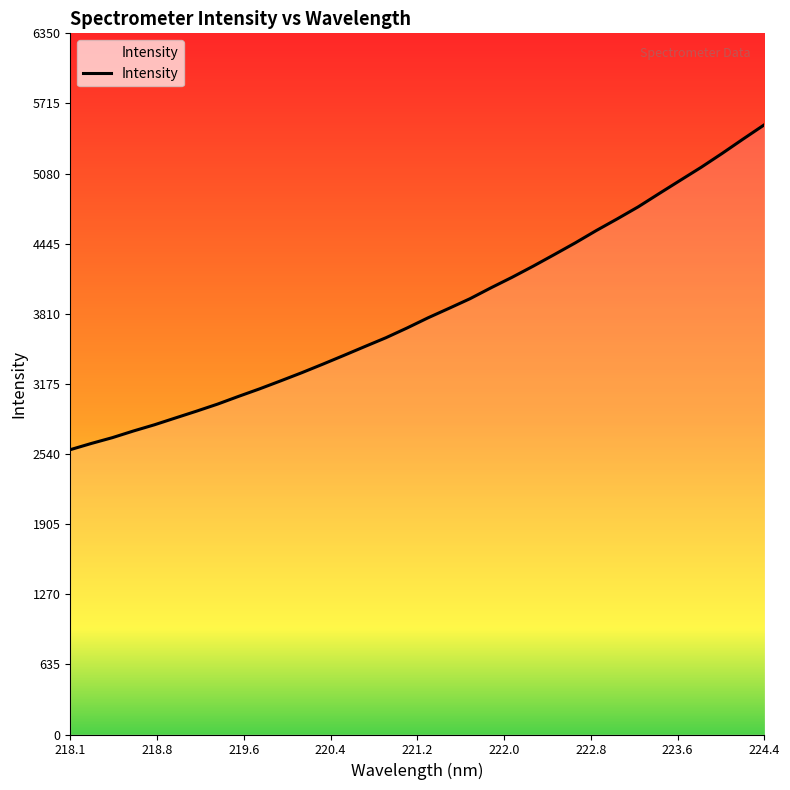

What is the minimum value shown in the chart?

2579.6